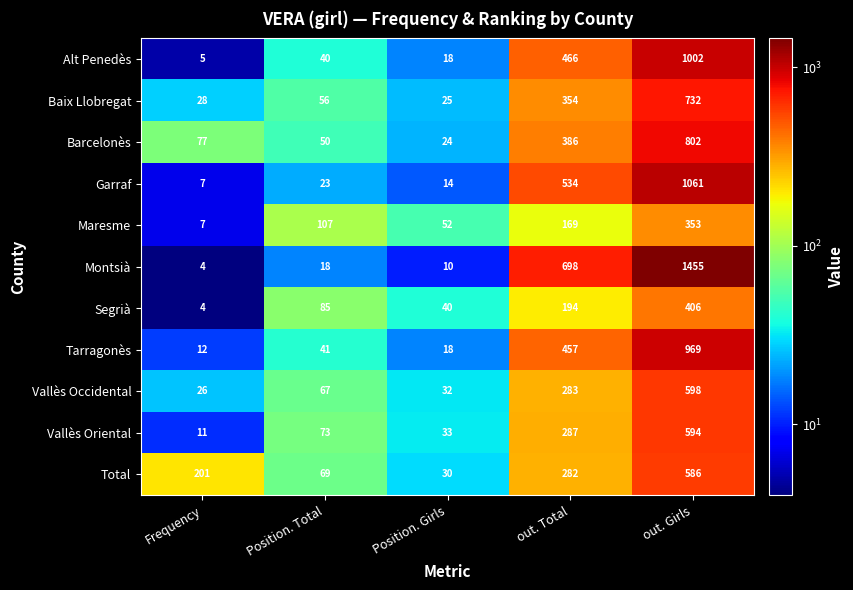

The Montsià series shows 1 at Frequency. True or false?

False